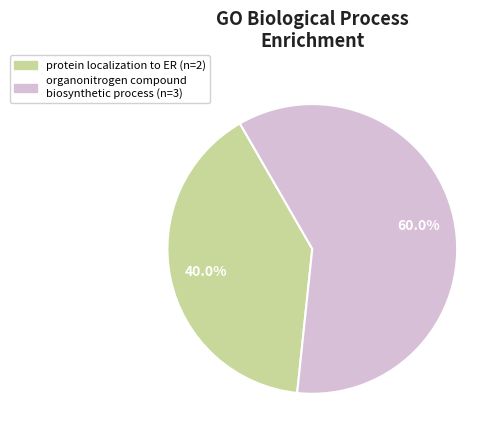

Does any single category account for the majority?

Yes